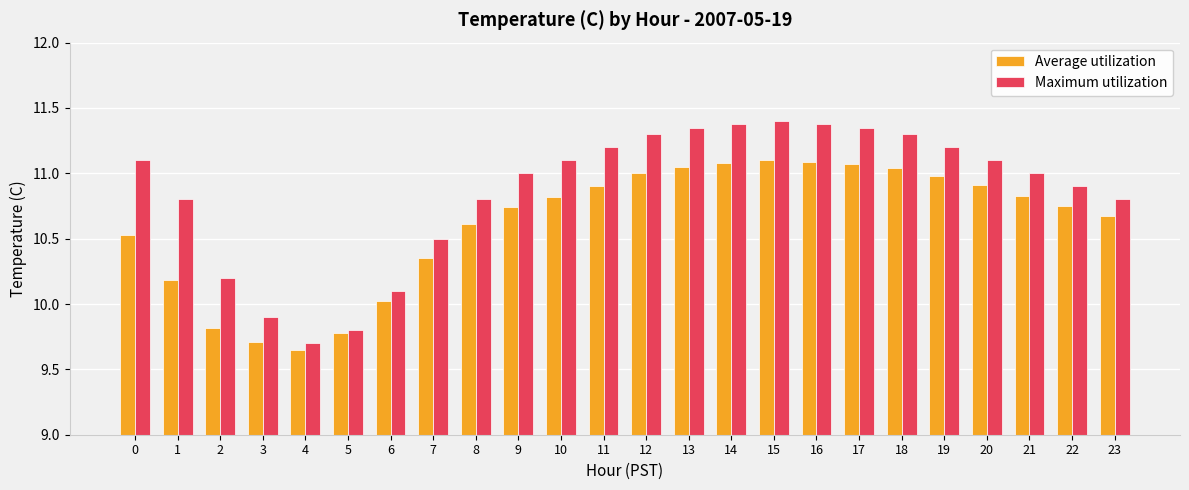

How many groups of bars are there?

24